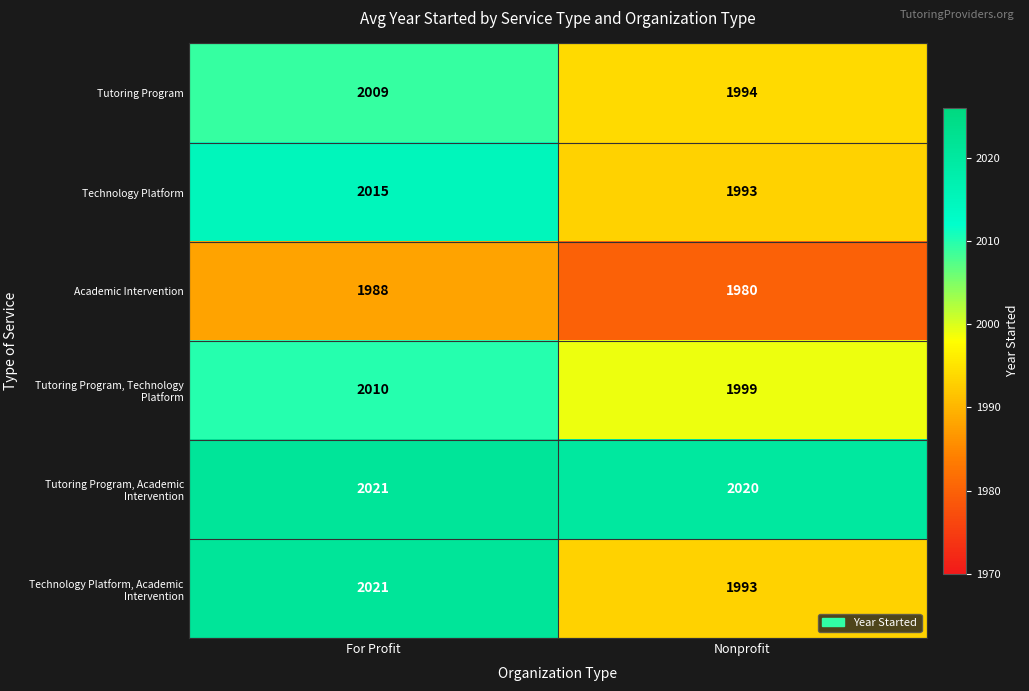

At which category is the sum across all series the highest?

For Profit